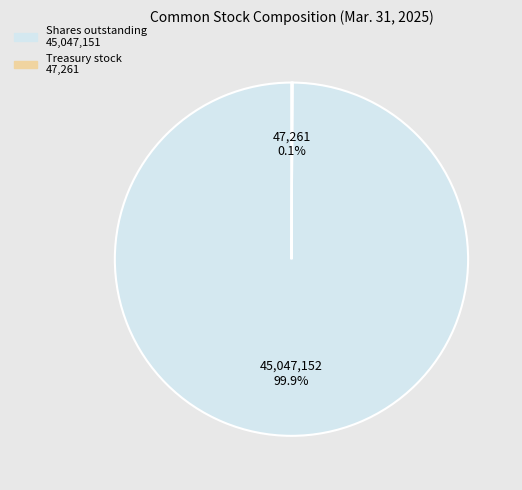

Does Shares outstanding account for over 50% of the chart?

Yes